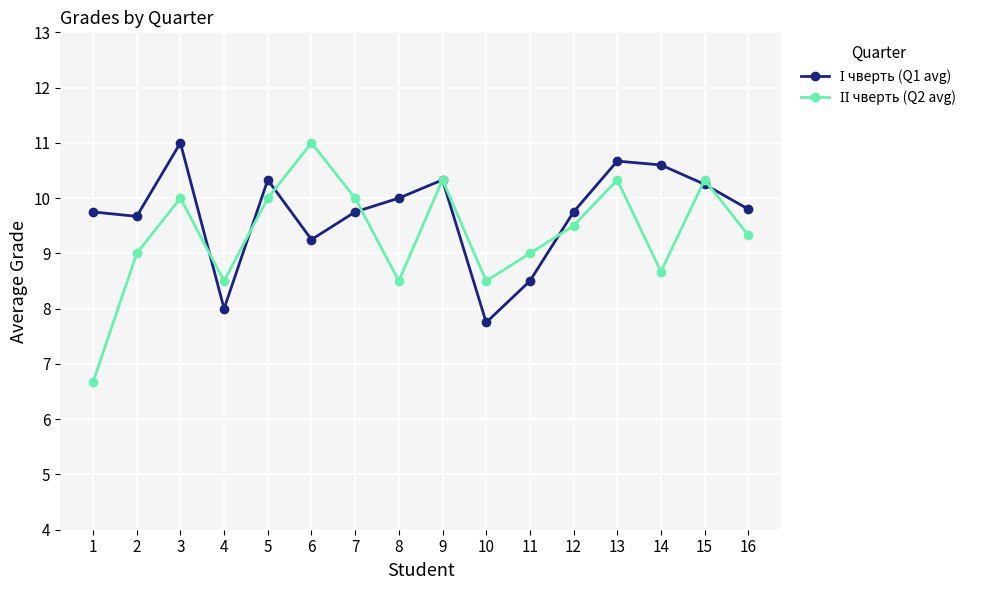

What is the total value across all series at 7?

19.8